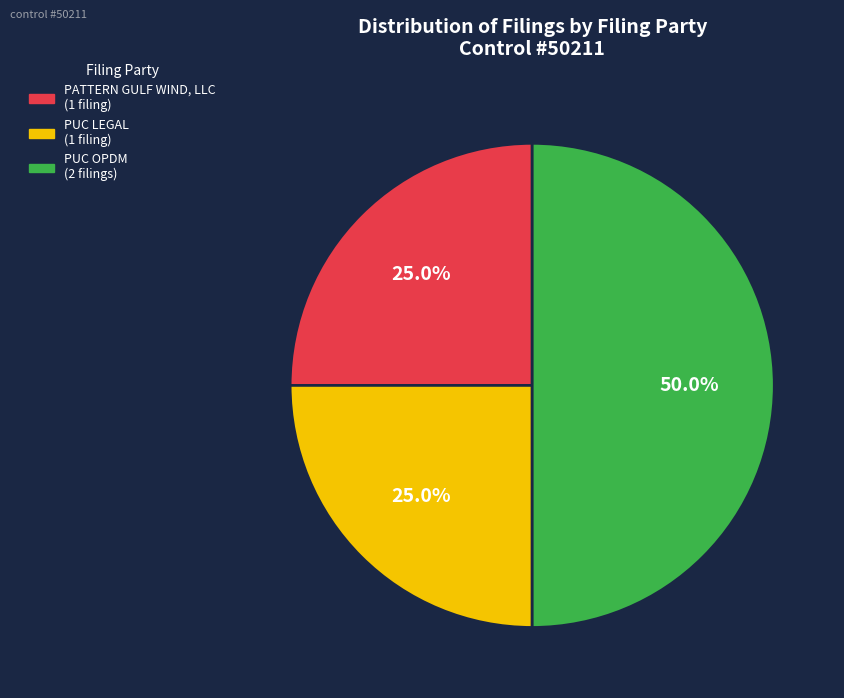

Between PATTERN GULF WIND, LLC and PUC OPDM, which is larger?

PUC OPDM